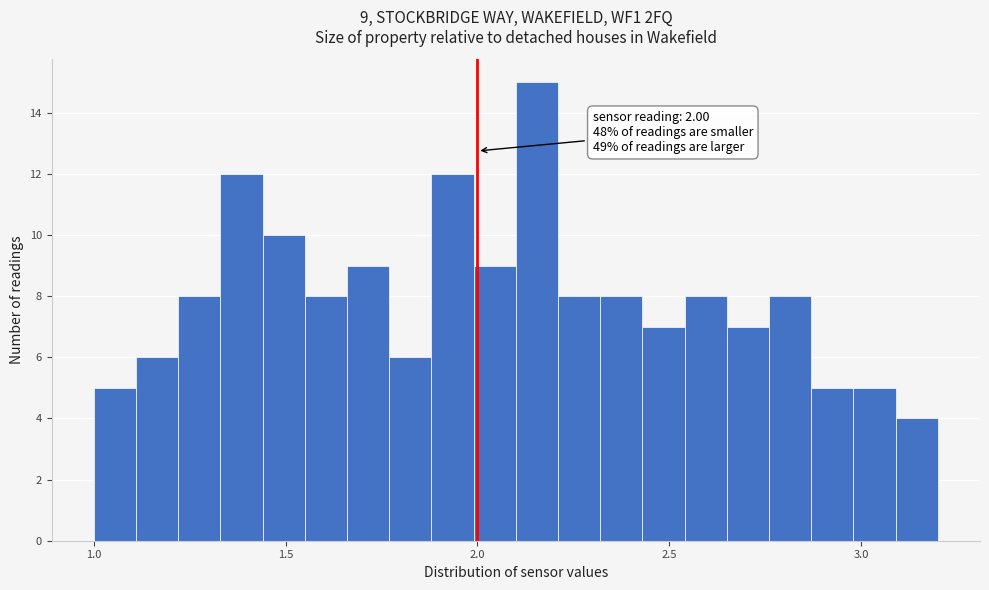

Read against the x-axis, roughly where is the centre of the tallest bar?

2.15